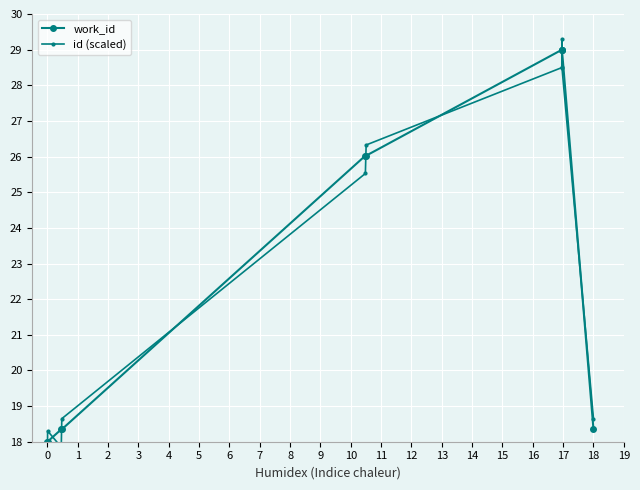

What is the maximum value for work_id?

29.0